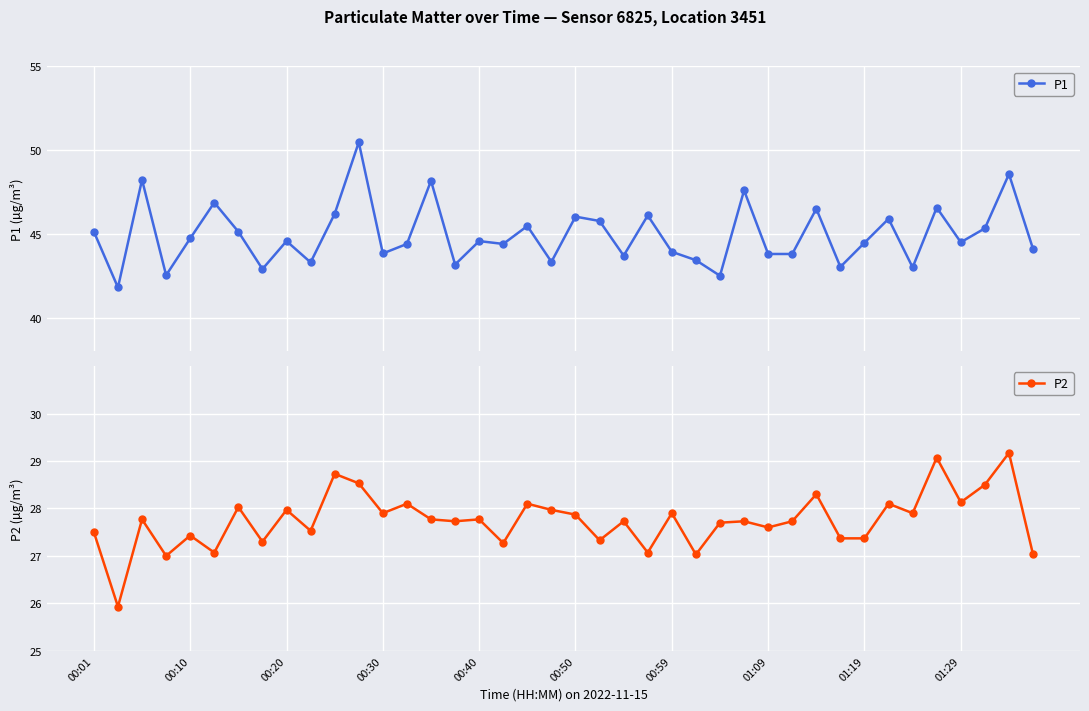

Rank the series by their average value, from lowest to highest.

P2, P1